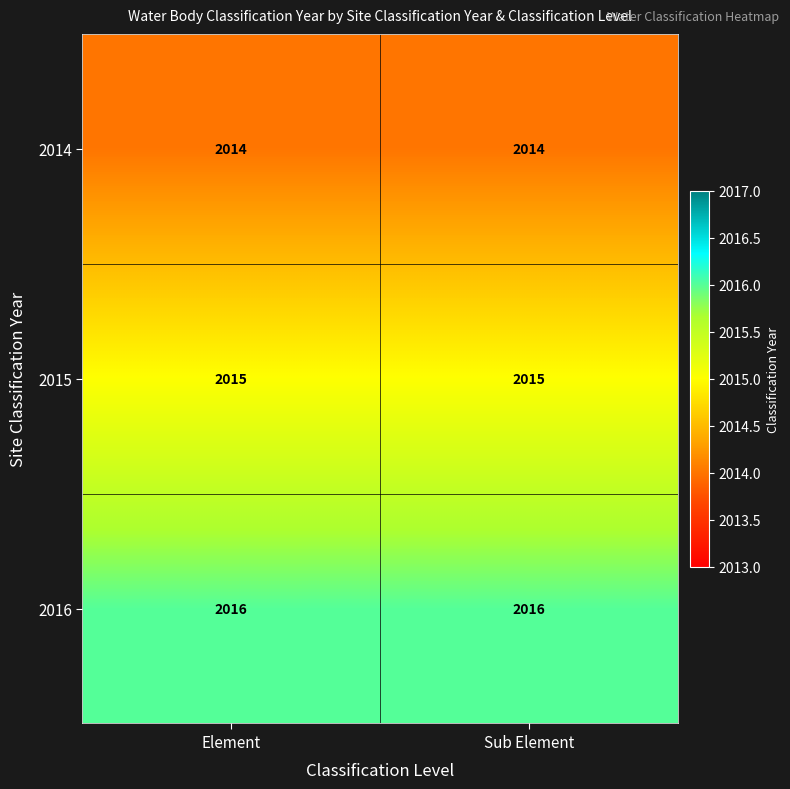

The value of 2014 at Sub Element is 427. True or false?

False